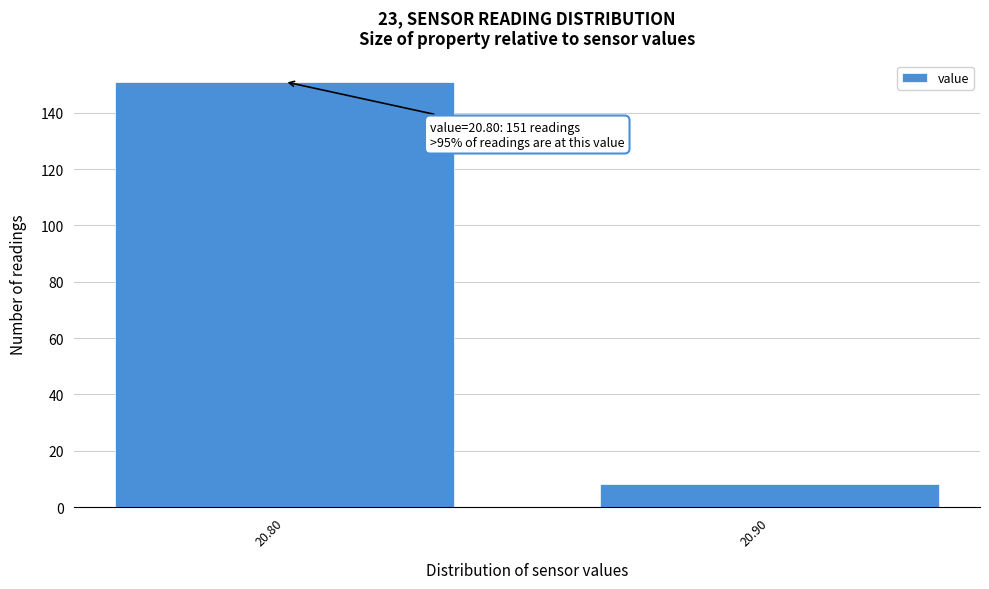

Reading left to right, list all the values displayed in this chart.

151	8